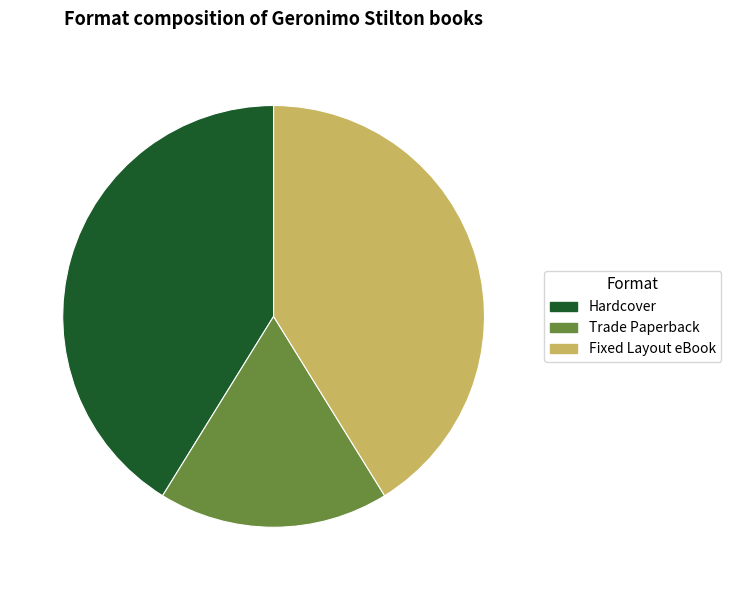

How many segments does this pie chart have?

3